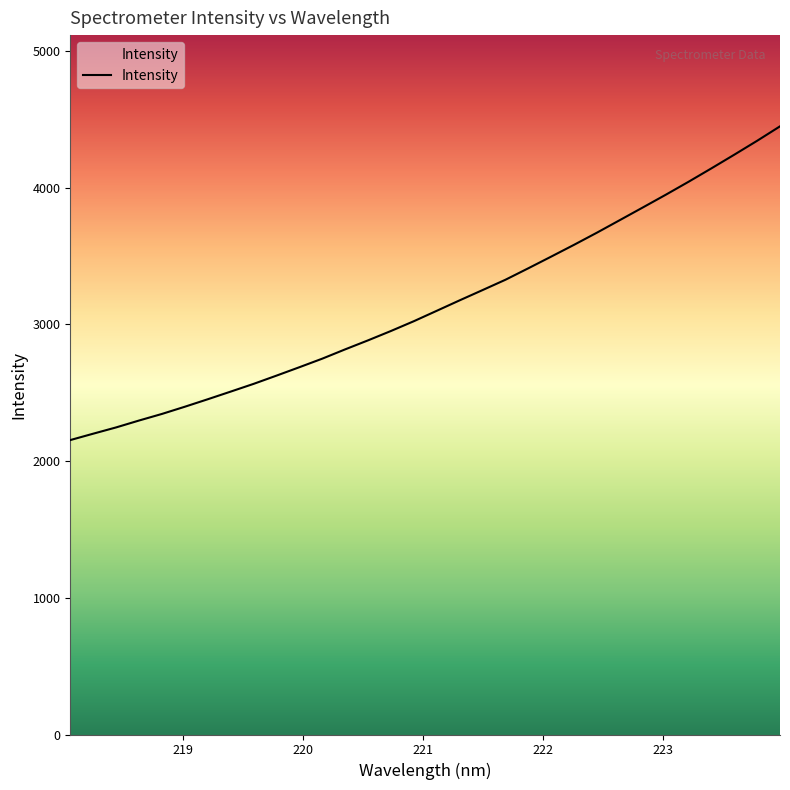

How many lines are shown in the chart?

1